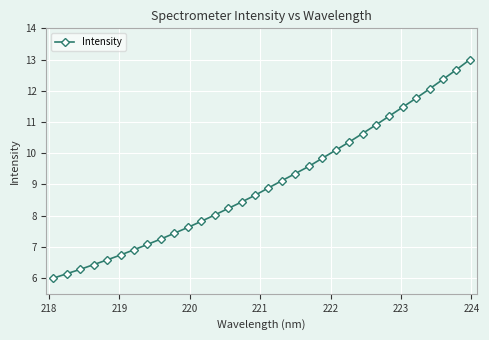

What is the average value?

9.0